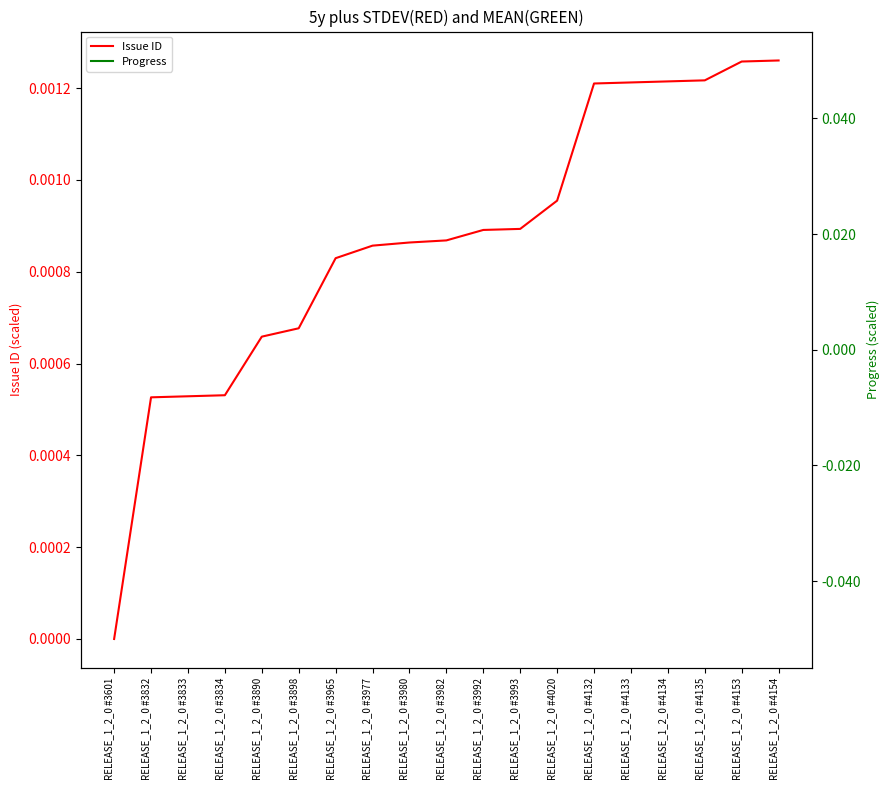

At how many categories does at least one series exceed 0?

18